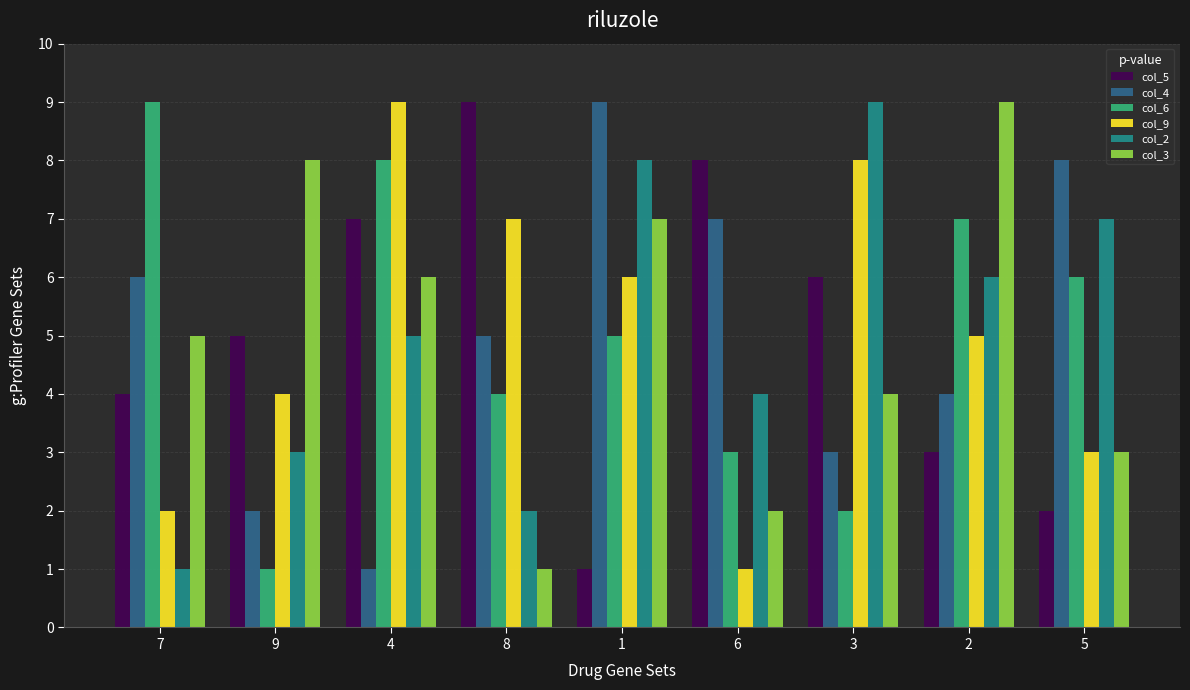

What is the difference between the maximum and second lowest values in the col_6 series?

7